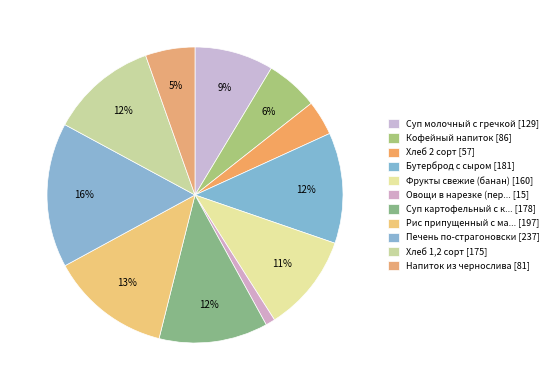

To the nearest percent, what is the difference between the largest and smallest slice percentages?

15%